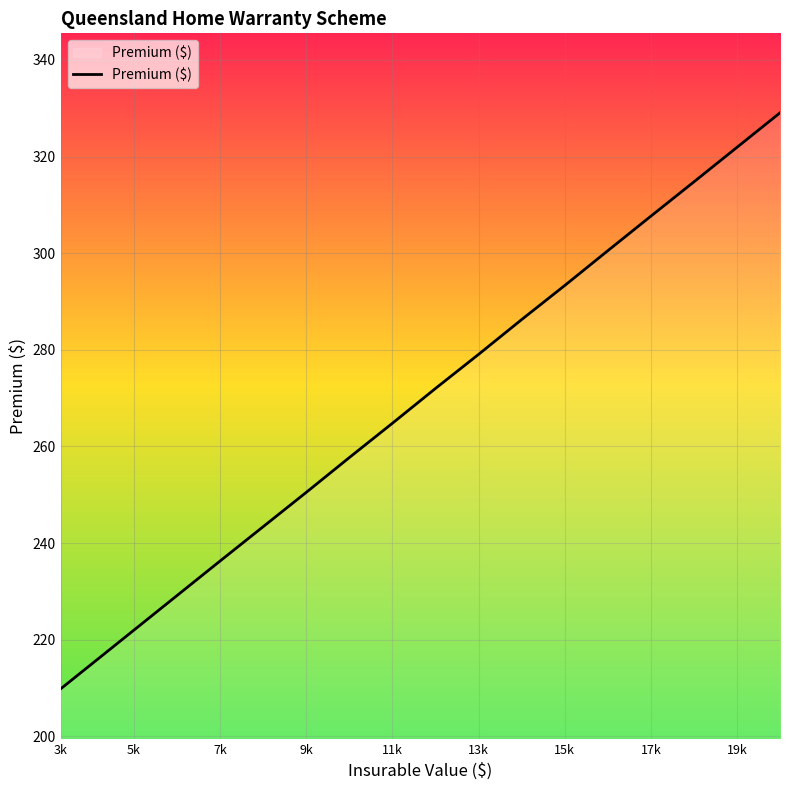

What is the greatest value displayed?

329.1